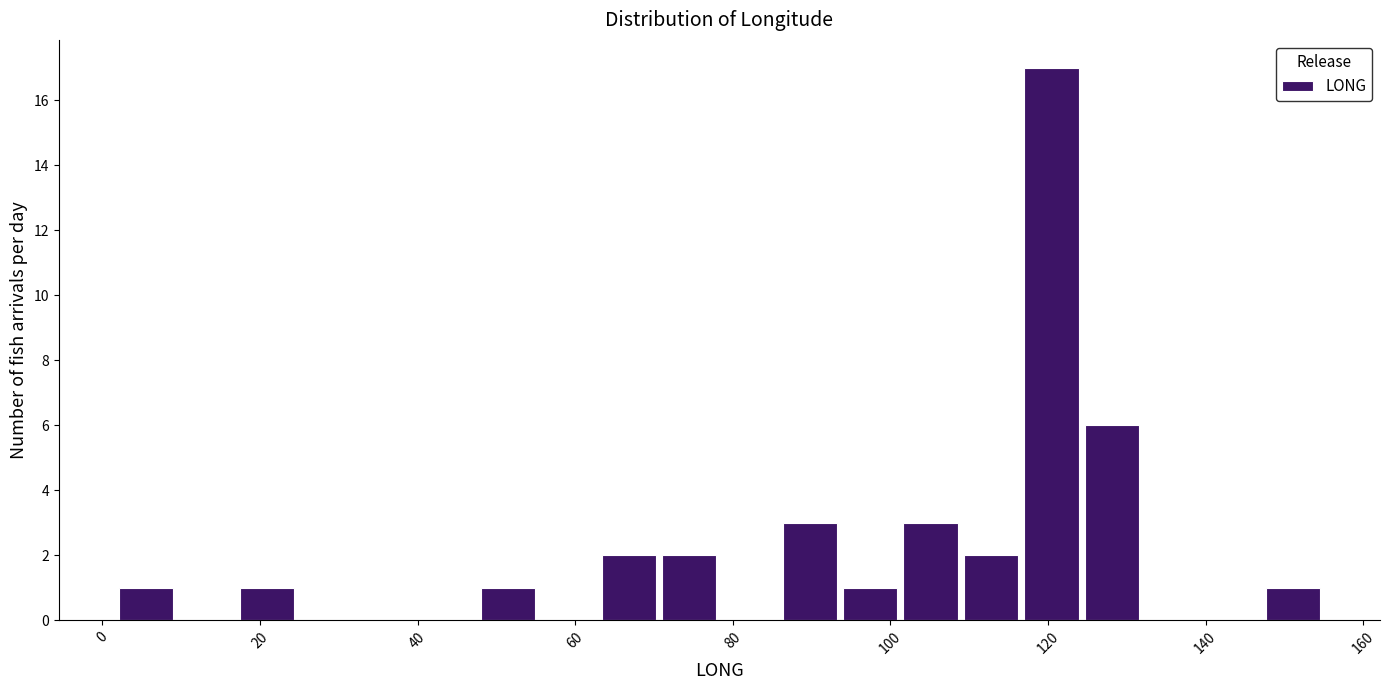

Read against the x-axis, roughly where is the centre of the tallest bar?

120